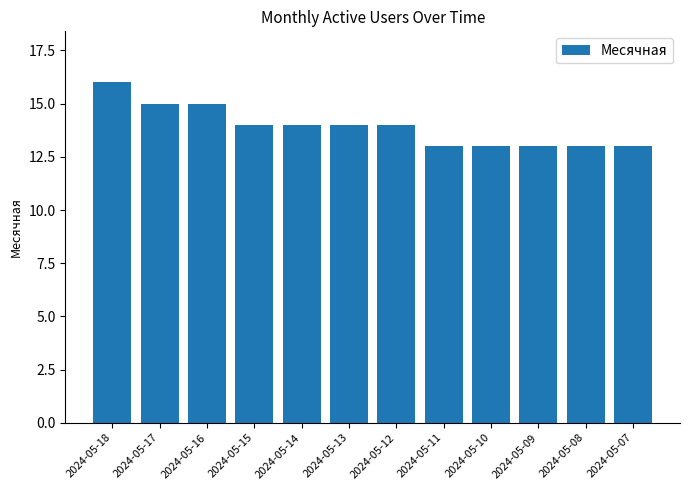

Reading left to right, transcribe all the data shown in this chart.

16	15	15	14	14	14	14	13	13	13	13	13